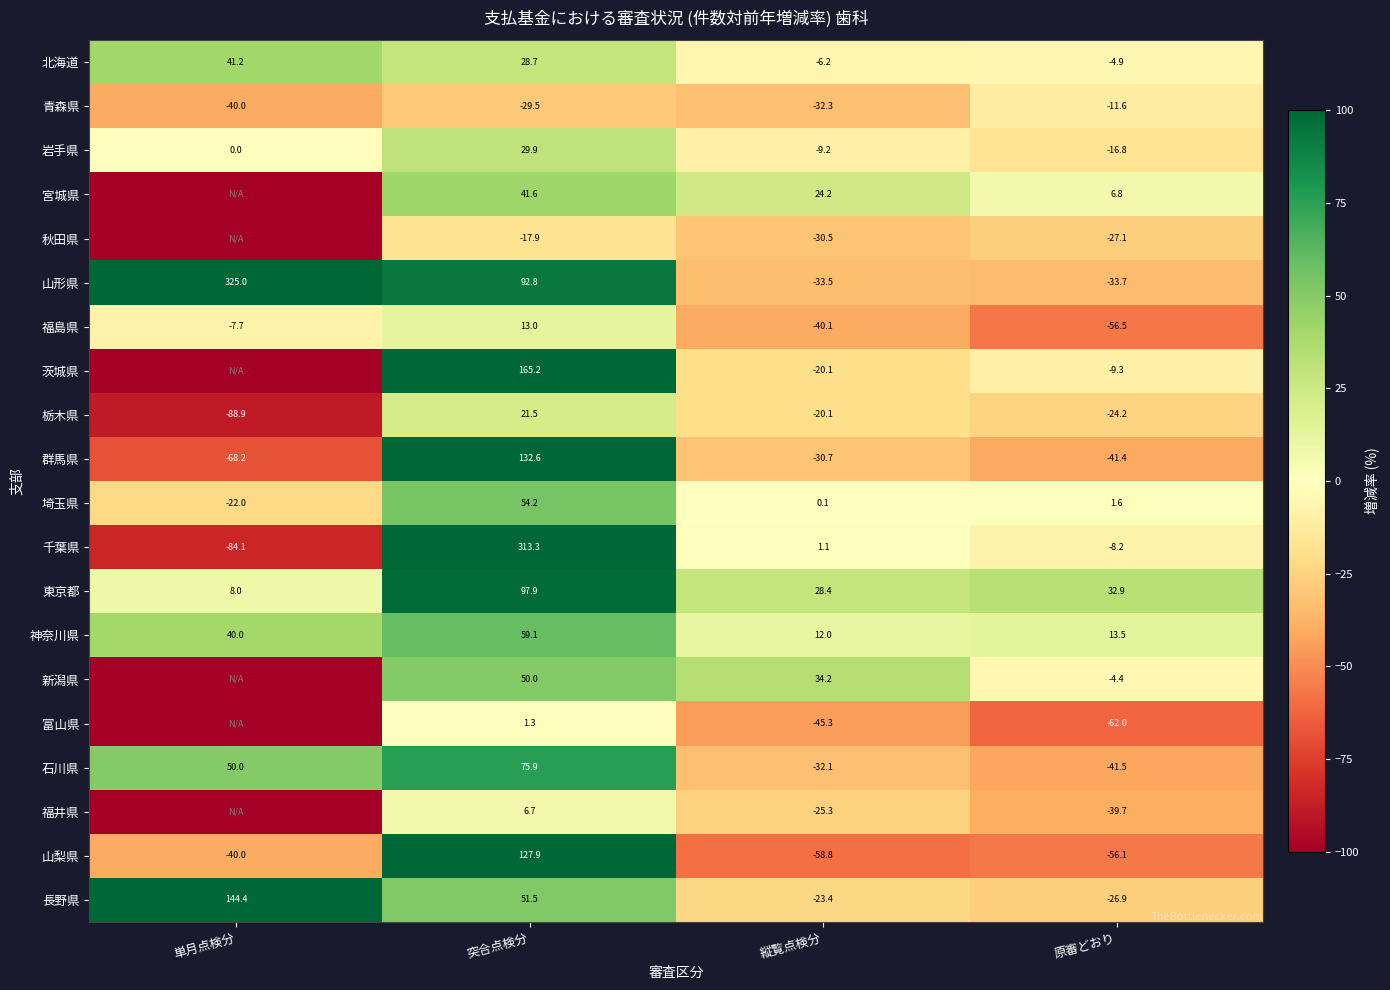

The 神奈川県 series shows 19.2 at 原審どおり. True or false?

False